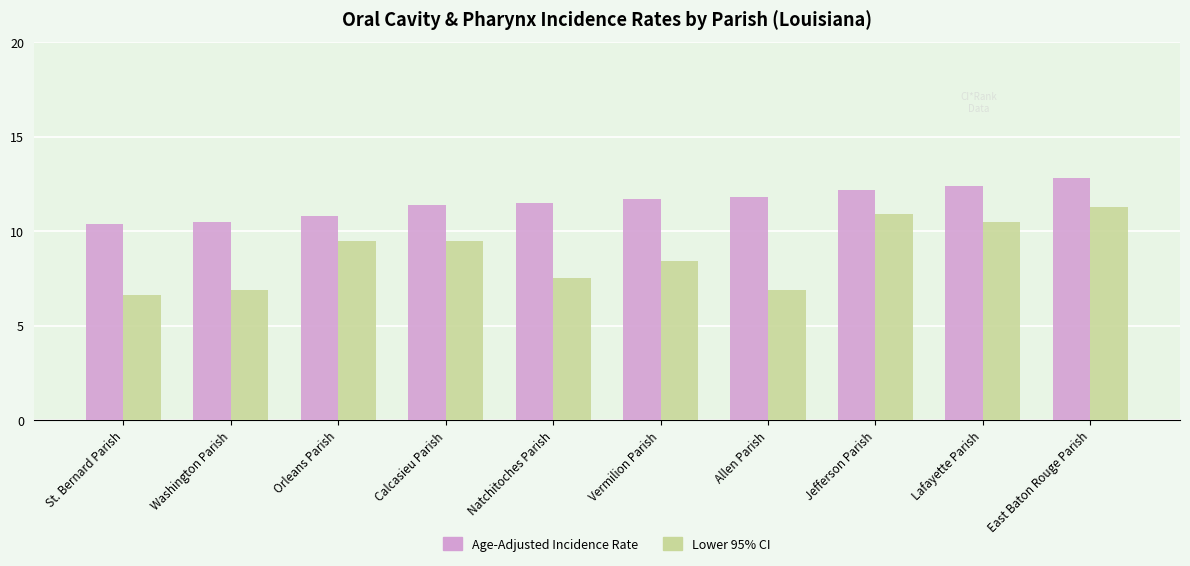

List the series in order of their overall mean, highest first.

Age-Adjusted Incidence Rate, Lower 95% CI